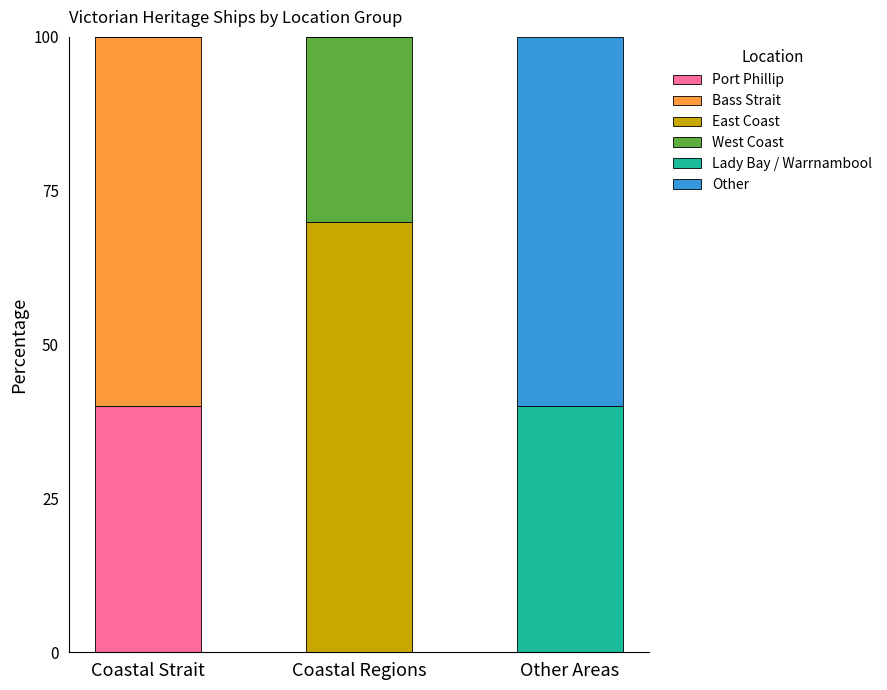

The Port Phillip series shows 40 at Coastal Strait. True or false?

True